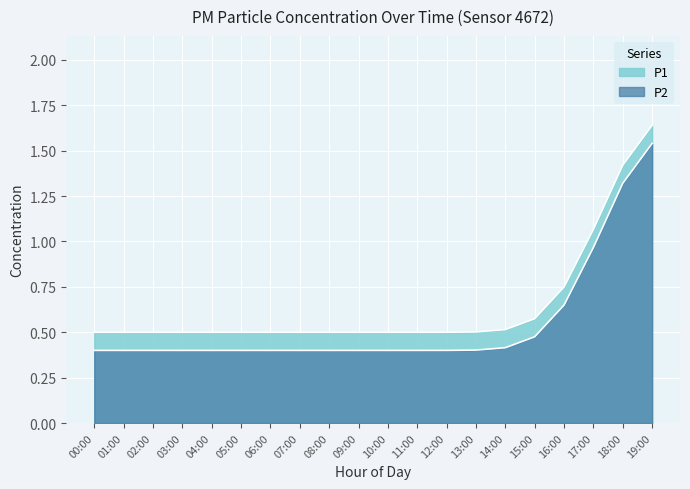

What is the difference between the highest and lowest values at 14:00?

0.1